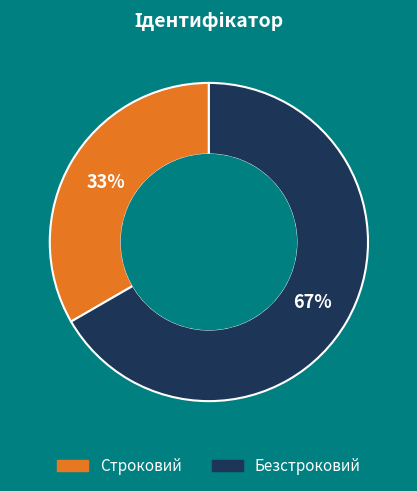

To the nearest percent, what is the combined percentage of Безстроковий and Строковий?

100%